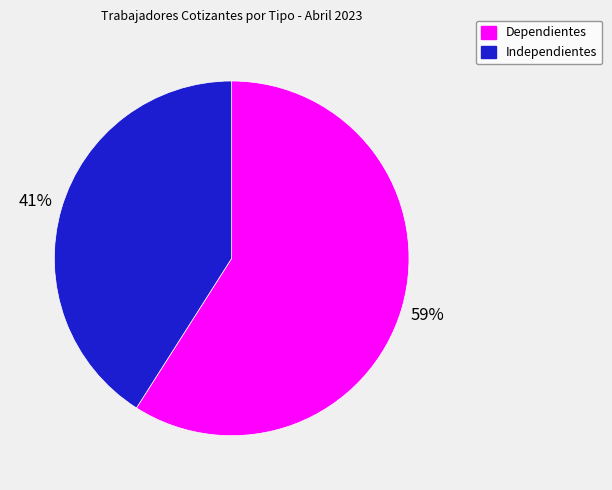

To the nearest percent, what is the average slice percentage?

50%